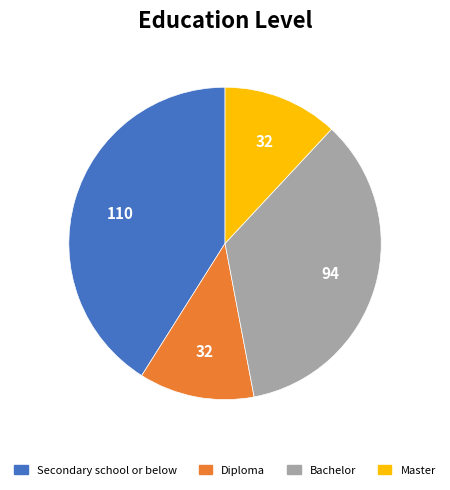

Count the number of slices in the pie.

4